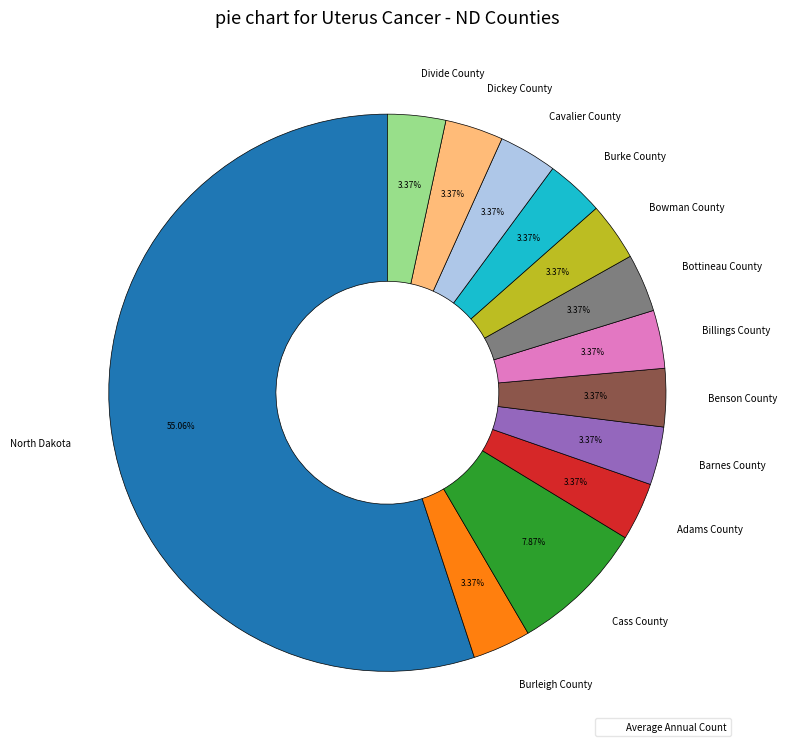

What percentage is NOT represented by Billings County?

96.6%